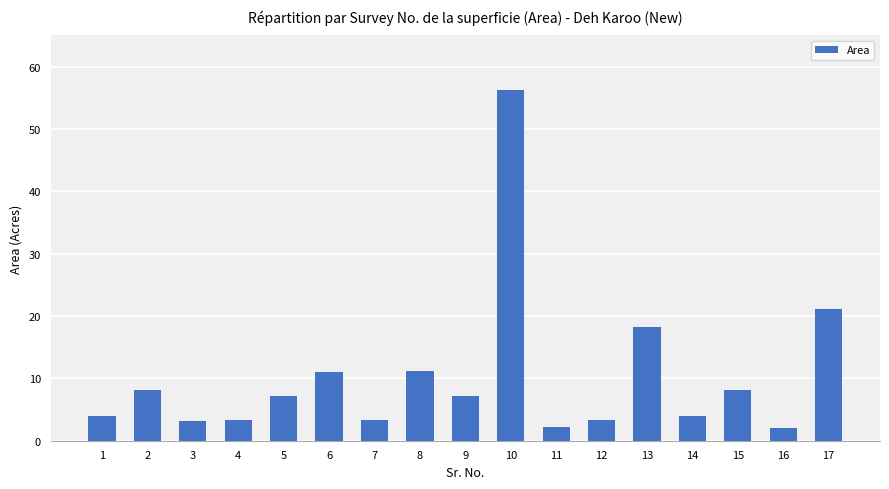

Where is the data nearest to the value 29?

17